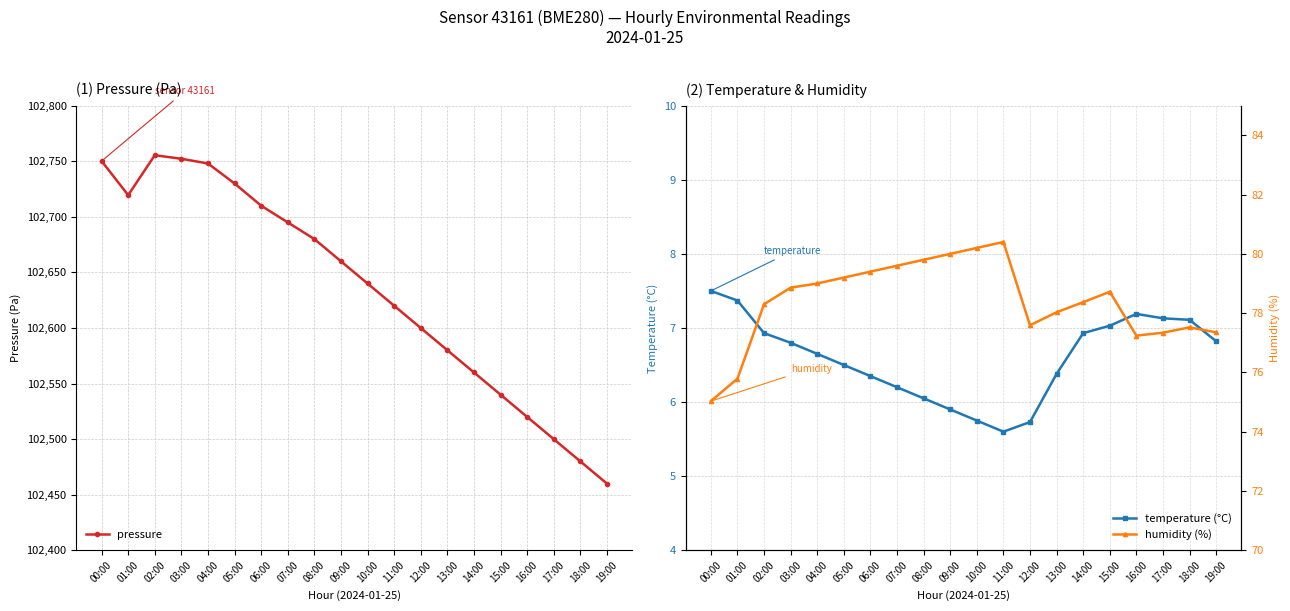

True or false: pressure and humidity (%) intersect in this chart.

False